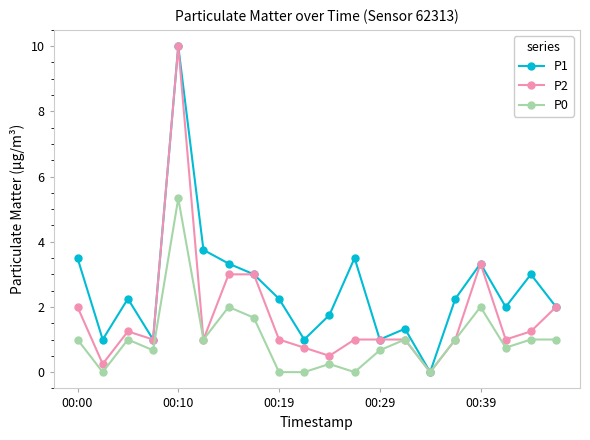

True or false: P2 has more than 0 interior local peaks.

True